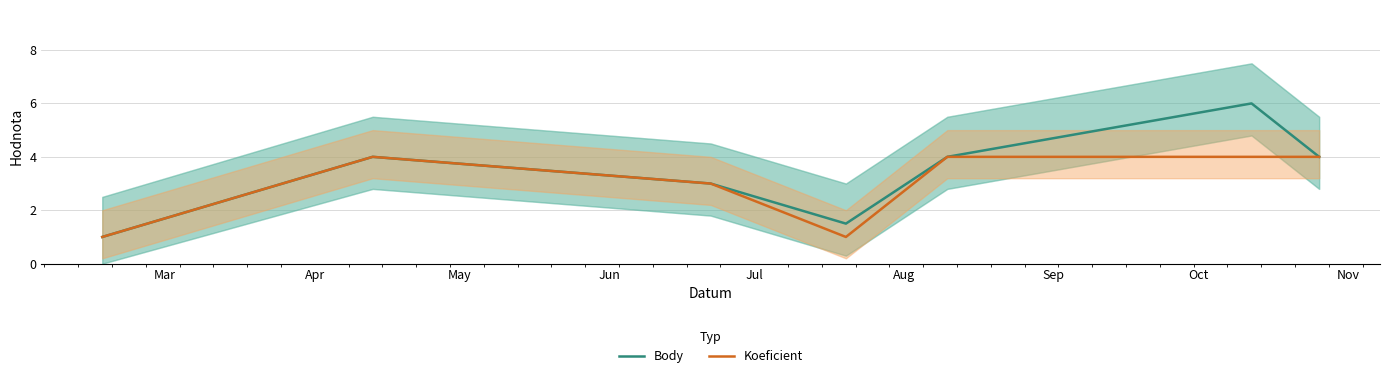

Count the Body values in the range 1 to 4.

6